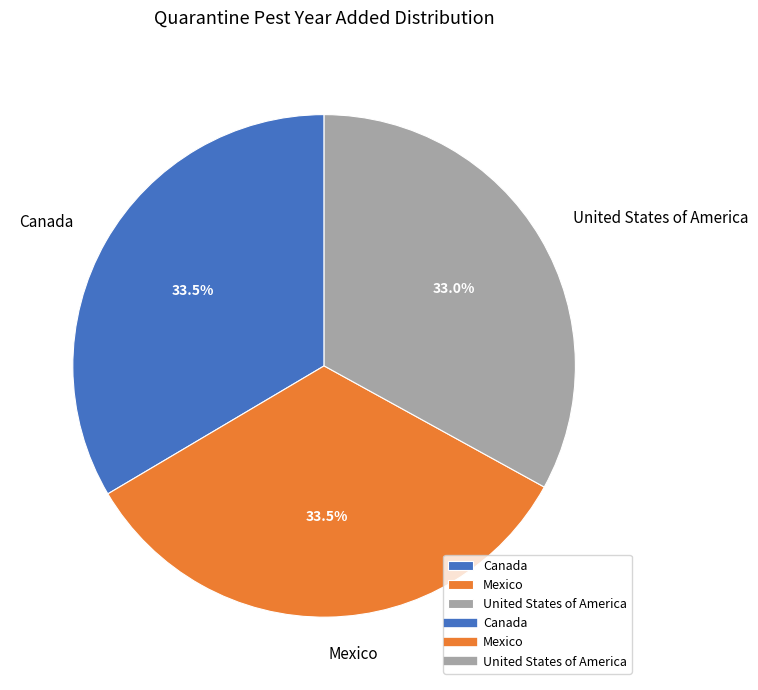

Is Canada the majority of the pie?

No